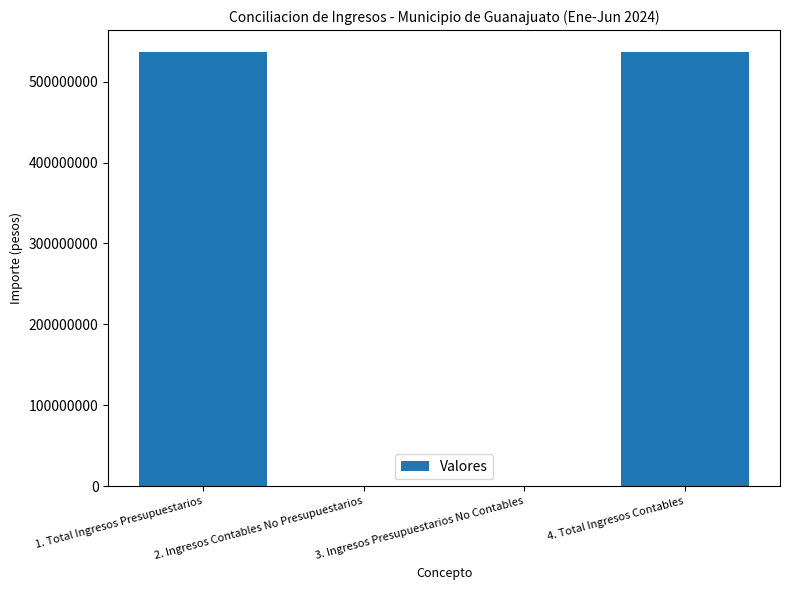

True or false: the data shows 536717203.0 at 4. Total Ingresos Contables.

True